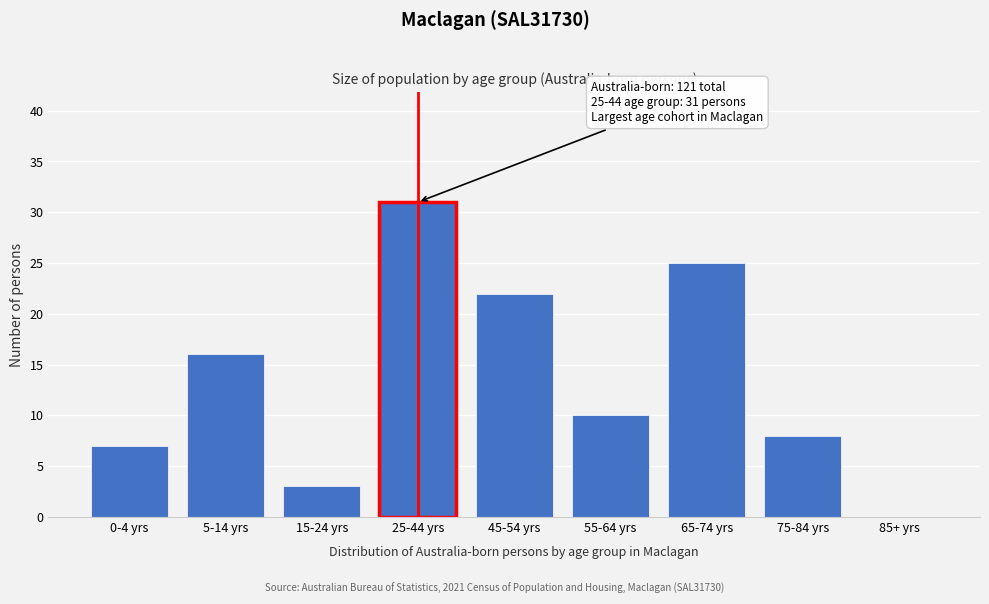

Reading left to right, transcribe all the data shown in this chart.

0-4 yrs=7	5-14 yrs=16	15-24 yrs=3	25-44 yrs=31	45-54 yrs=22	55-64 yrs=10	65-74 yrs=25	75-84 yrs=8	85+ yrs=0